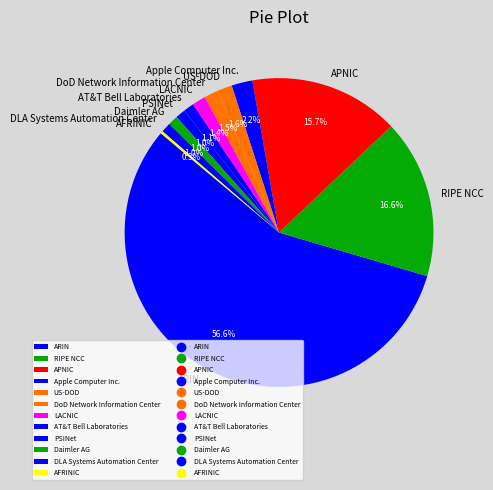

Which category has the biggest portion of the pie?

ARIN